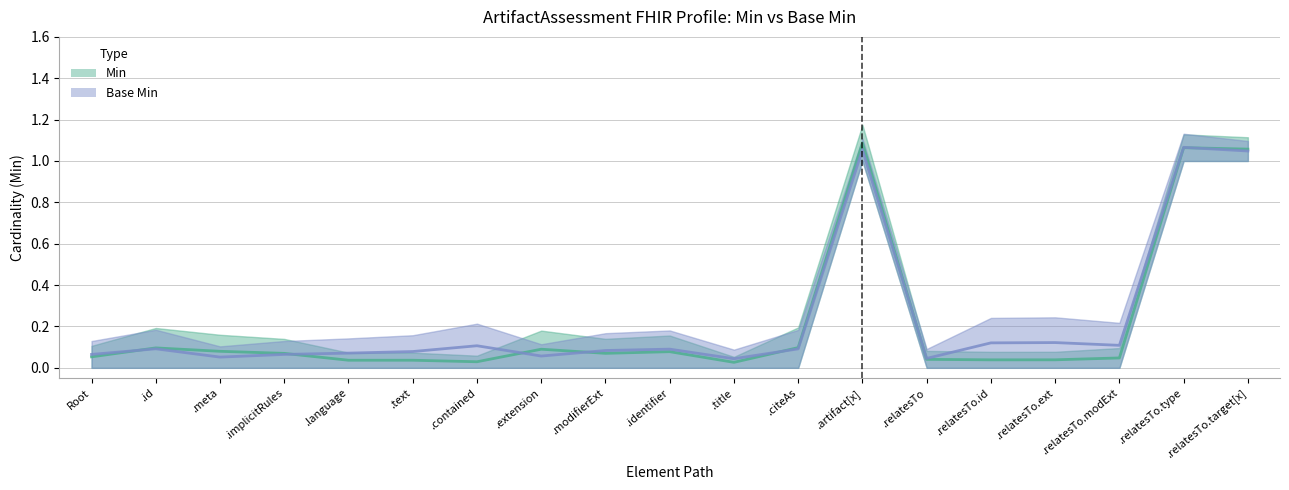

Between .text and .modifierExt, which series saw the biggest shift?

Min